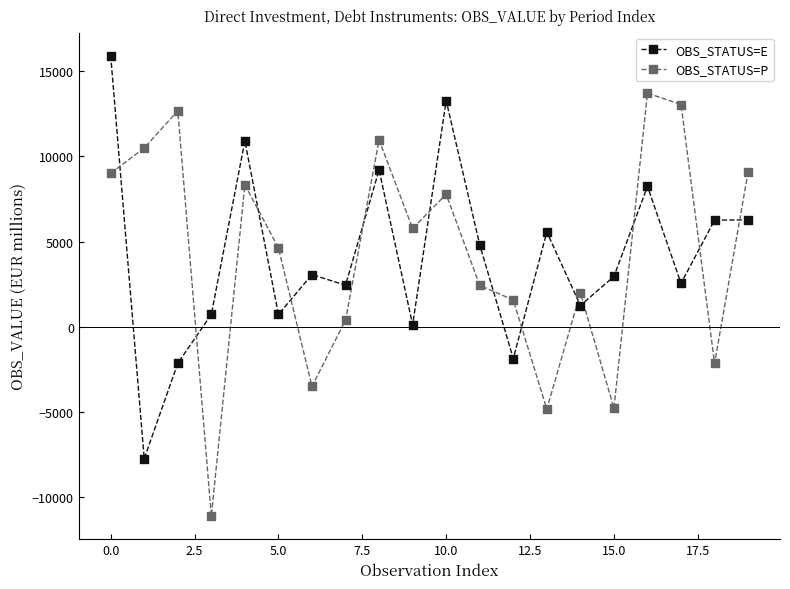

What are all the series names shown in the legend?

OBS_STATUS=E, OBS_STATUS=P